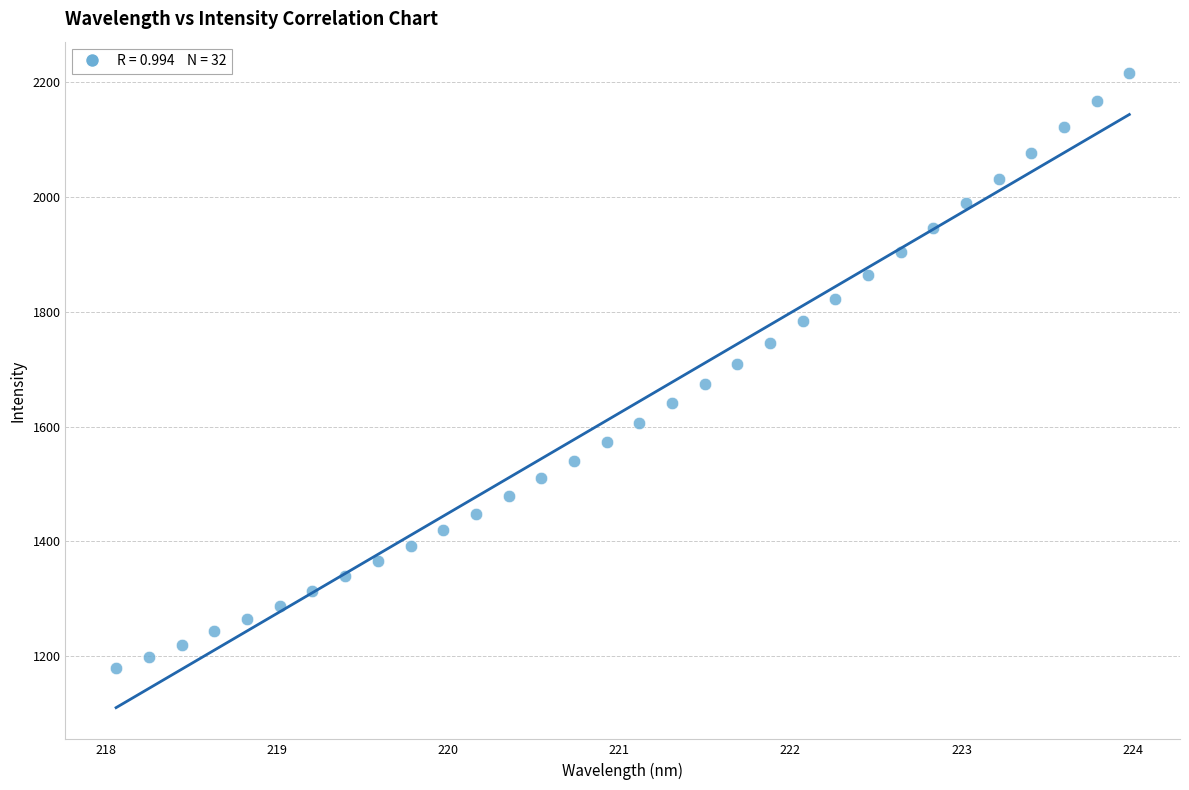

What is the range of X values (max minus min)?

5.9